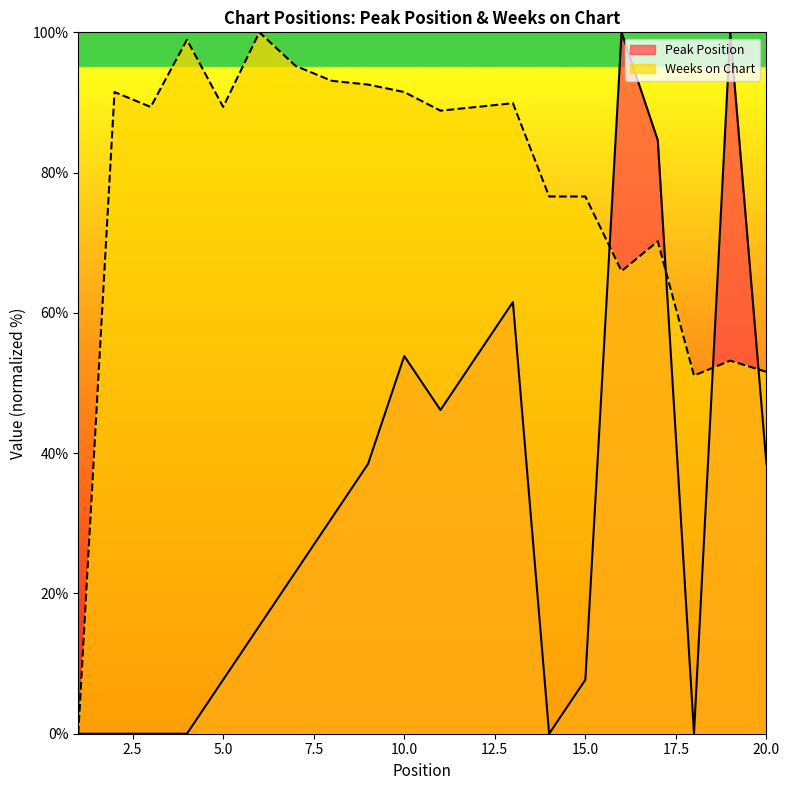

How many lines are shown in the chart?

2